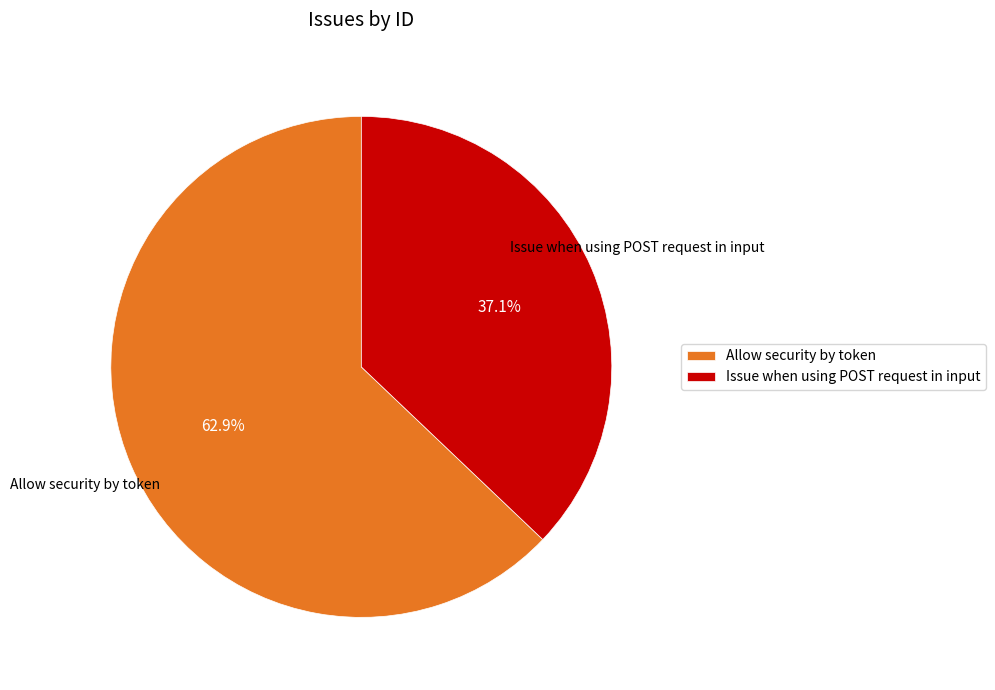

Does Allow security by token represent more than half of the total?

Yes